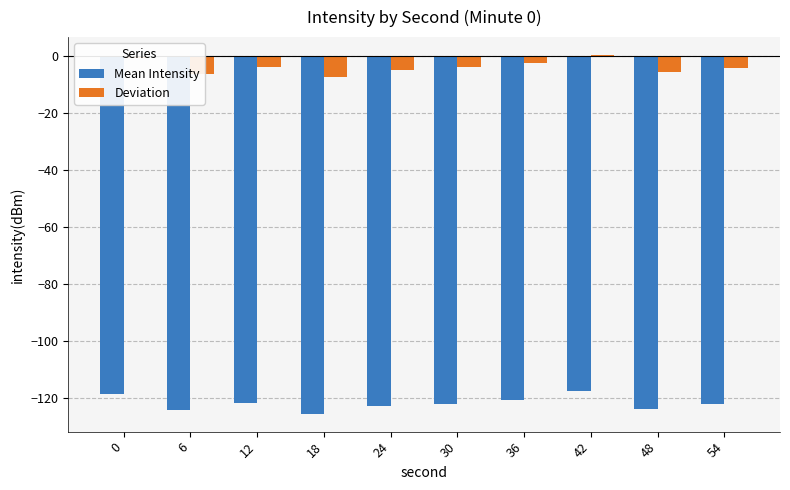

Which series has the largest total across all categories?

Deviation